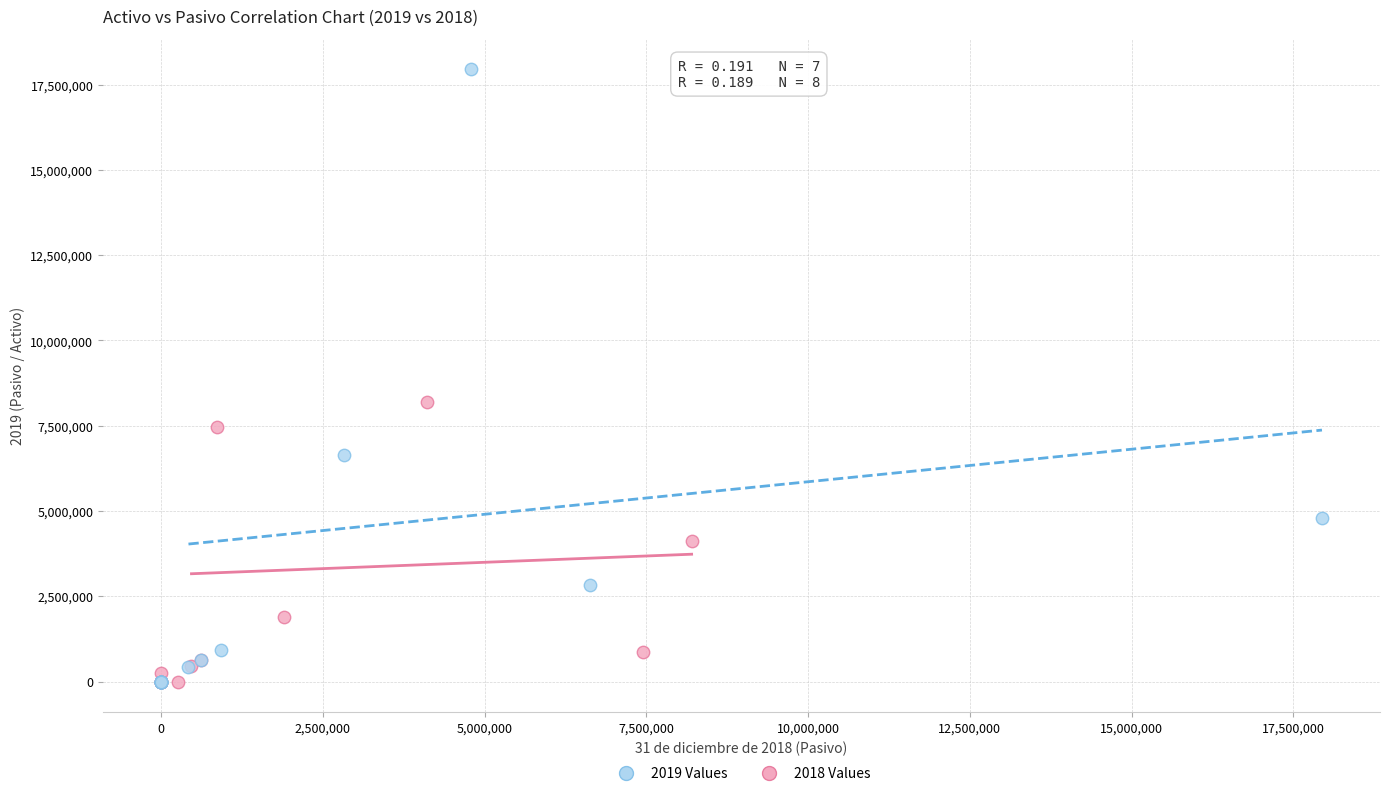

Which series contains the highest Y value?

2019 Values